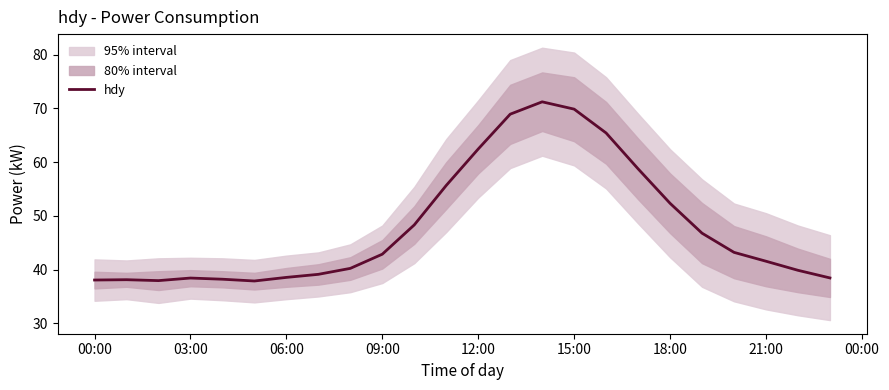

Is this an area chart (filled region under the line)?

No